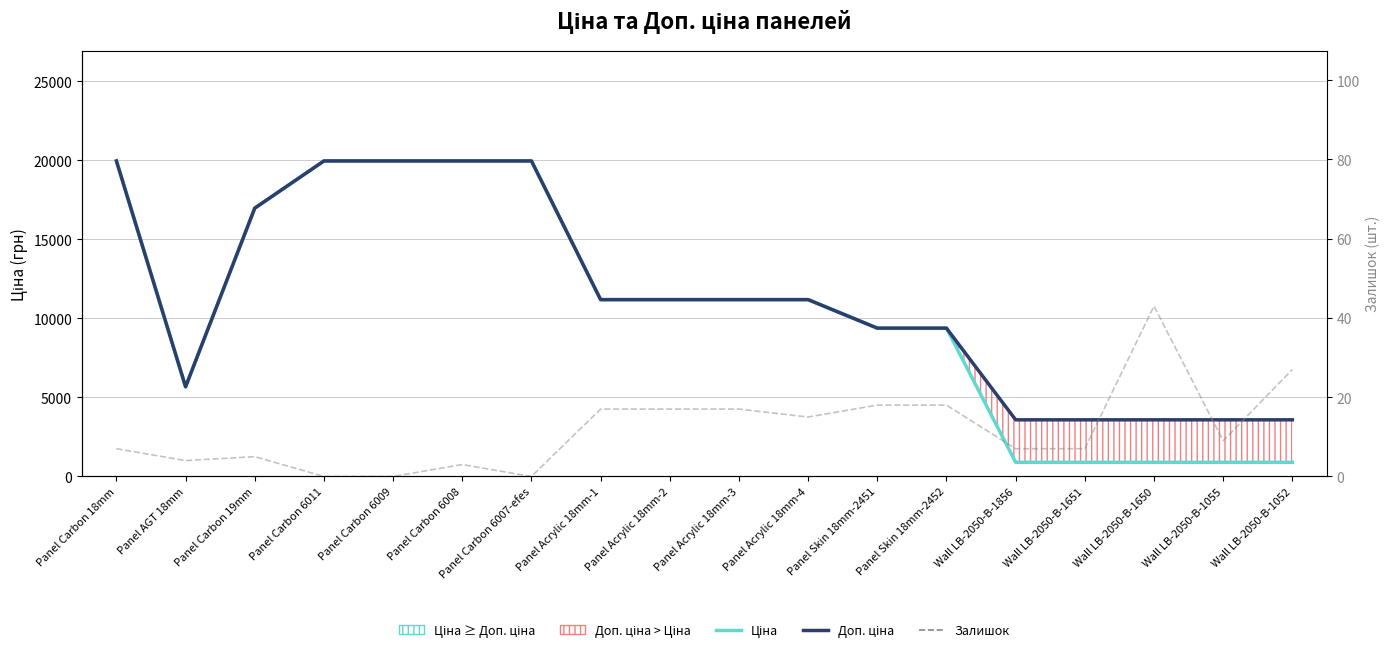

What is the label of the 16th point from the left?

Wall LB-2050-B-1650